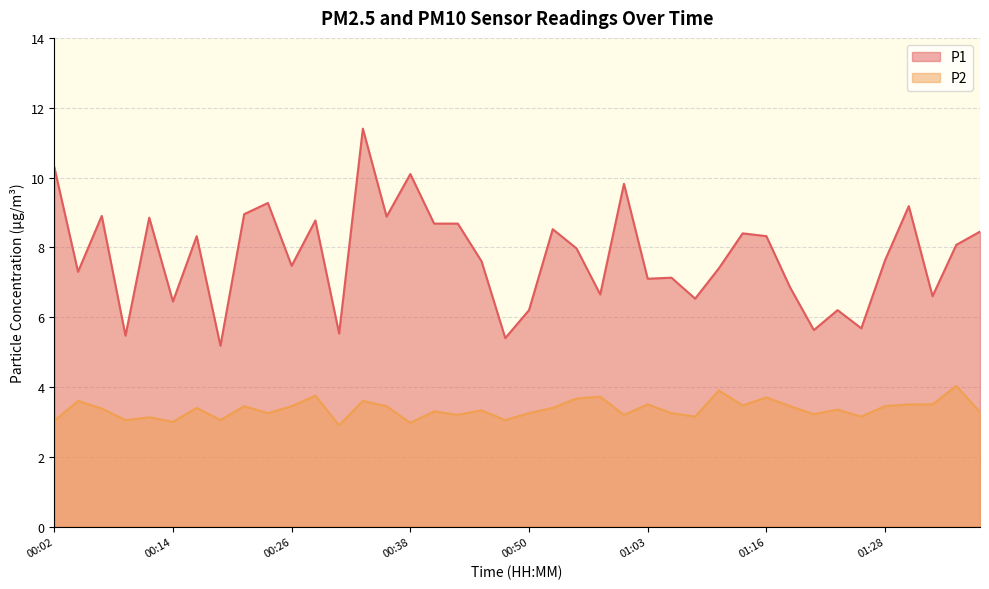

True or false: P2 has more than 2 interior local peaks.

True